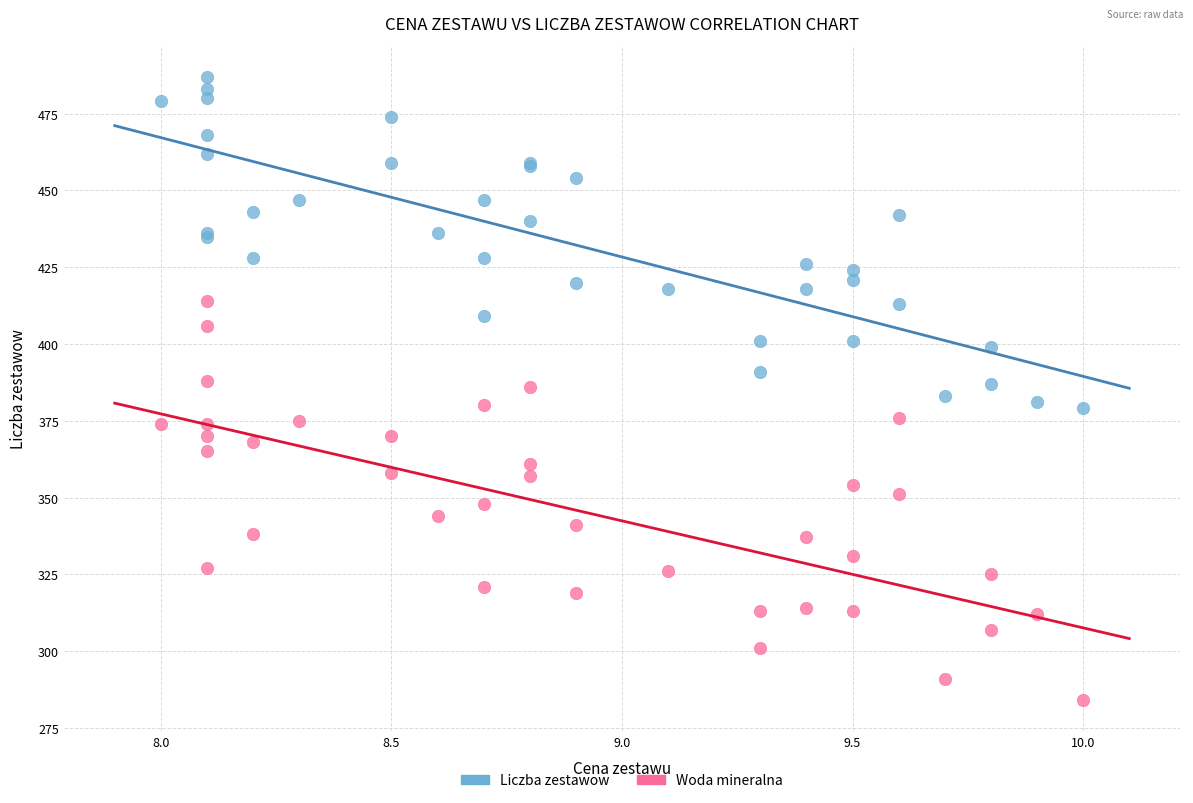

Which series contains the lowest Y value?

Woda mineralna